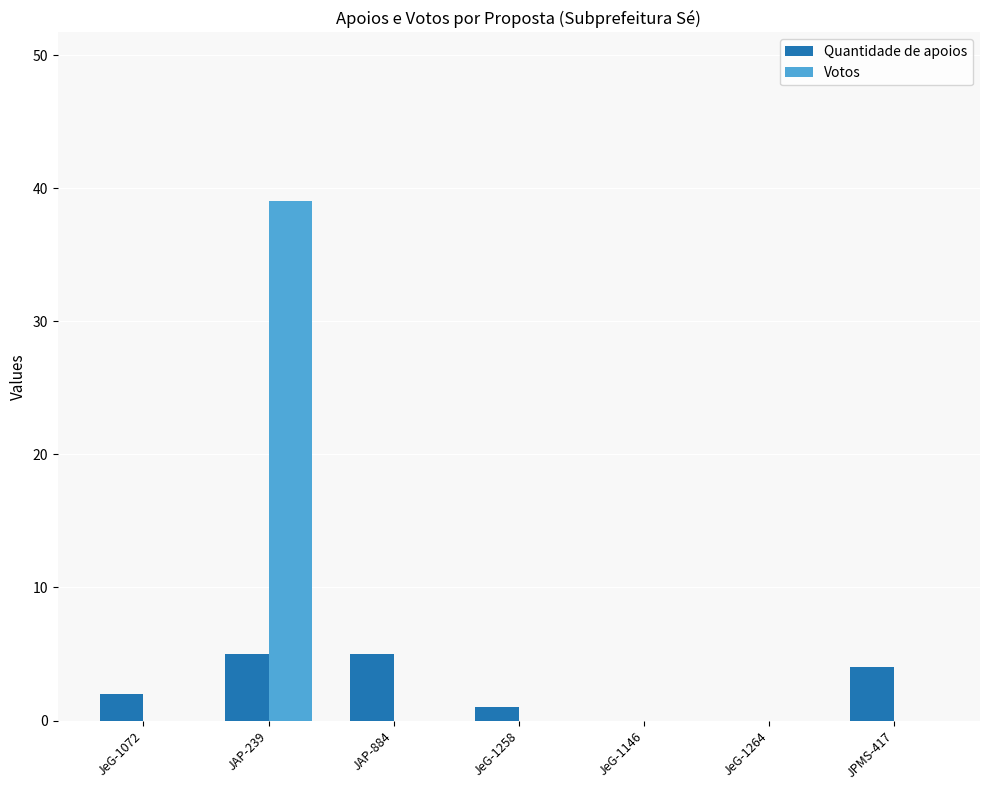

How many distinct data groups are displayed?

2